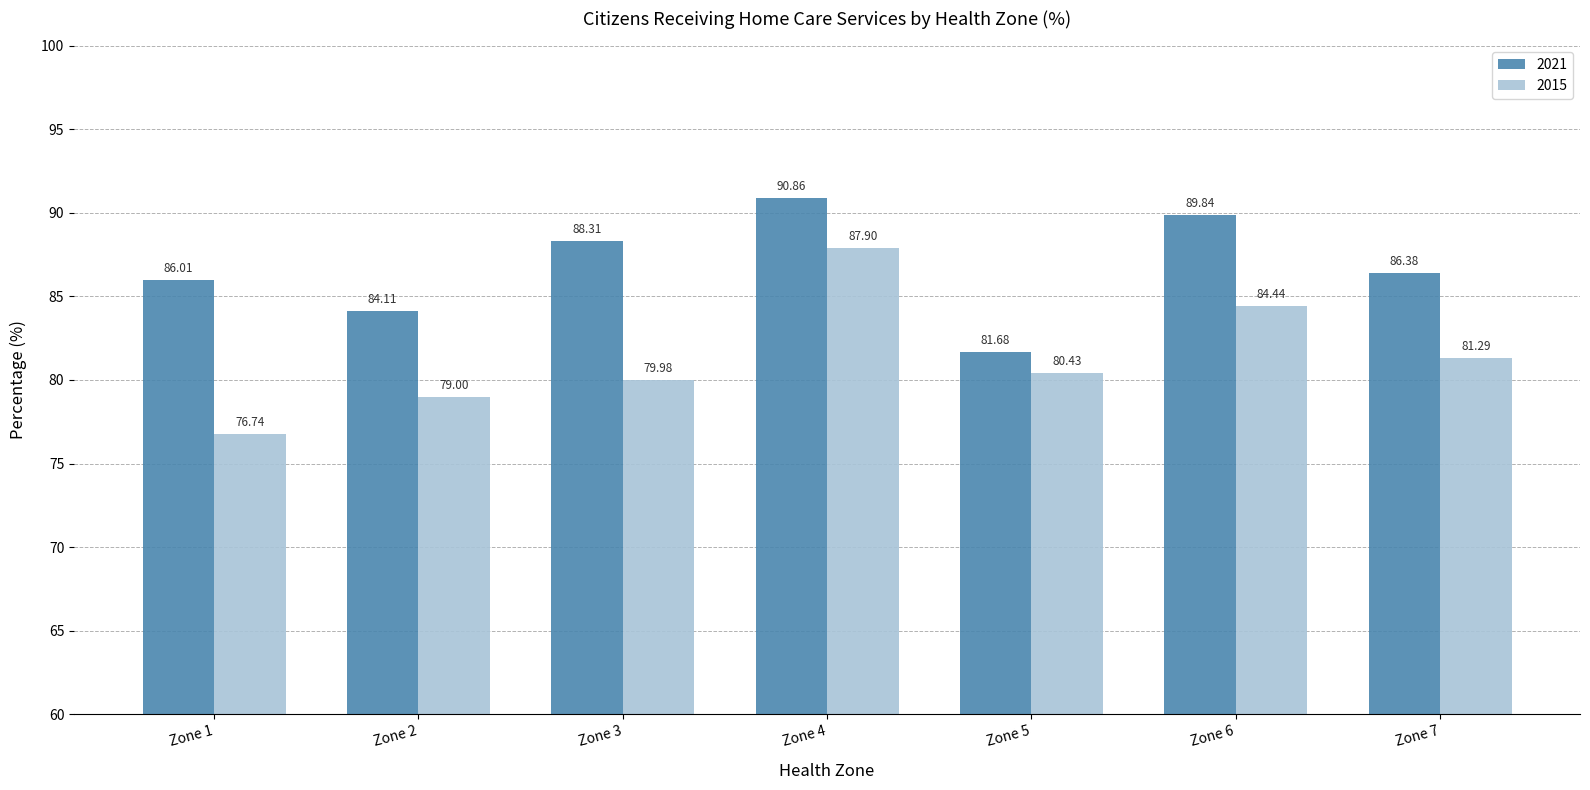

Is it true that 2021 equals 27.7 at Zone 4?

False